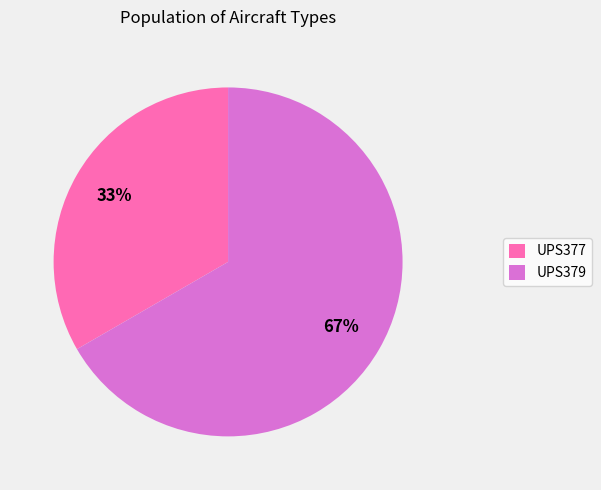

What is the ratio of the value at UPS377 to the value at UPS379?

0.5